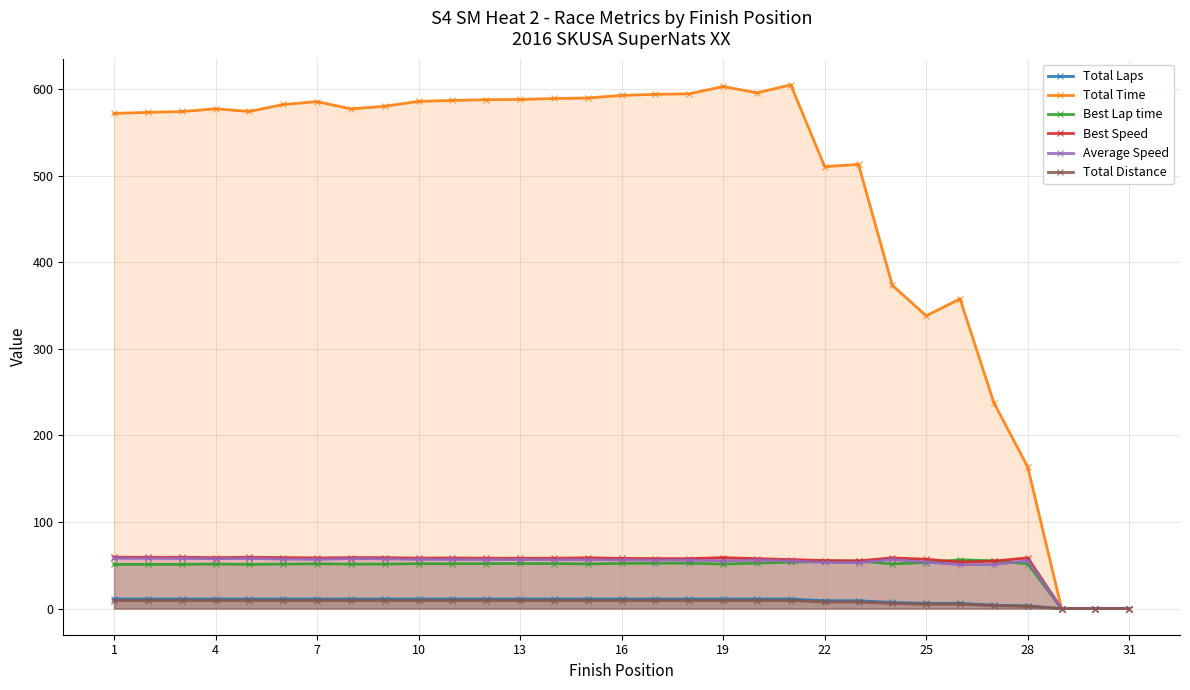

The Best Lap time series shows 51.7 at 7. True or false?

True